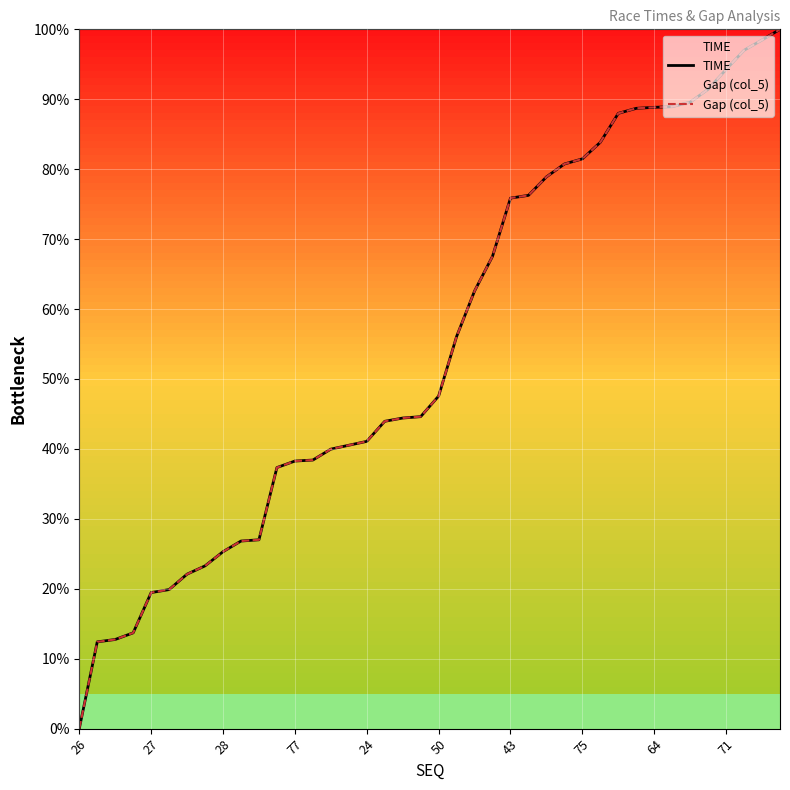

How many lines are shown in the chart?

2